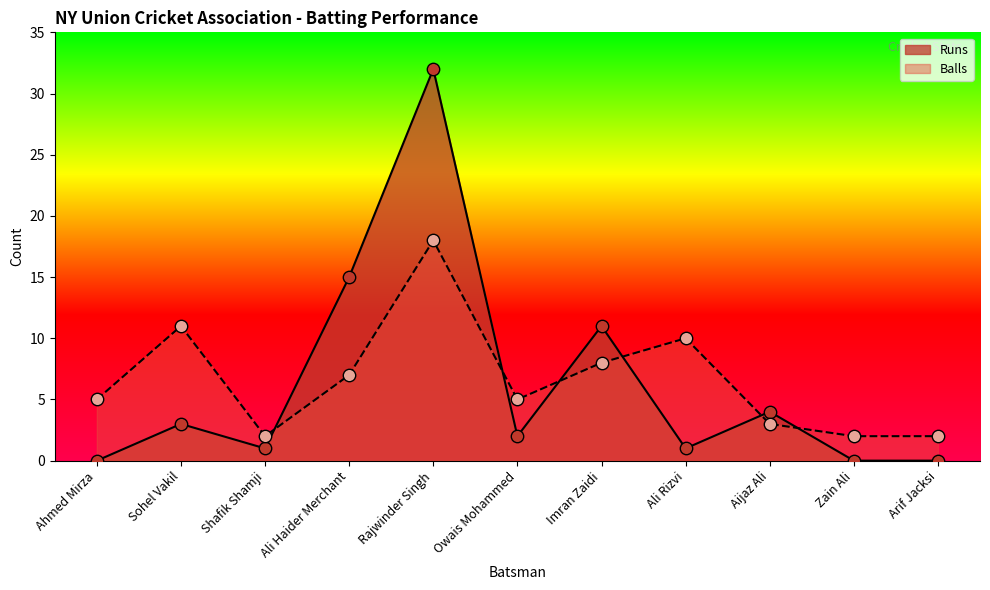

Which series reaches the minimum Y coordinate?

Runs